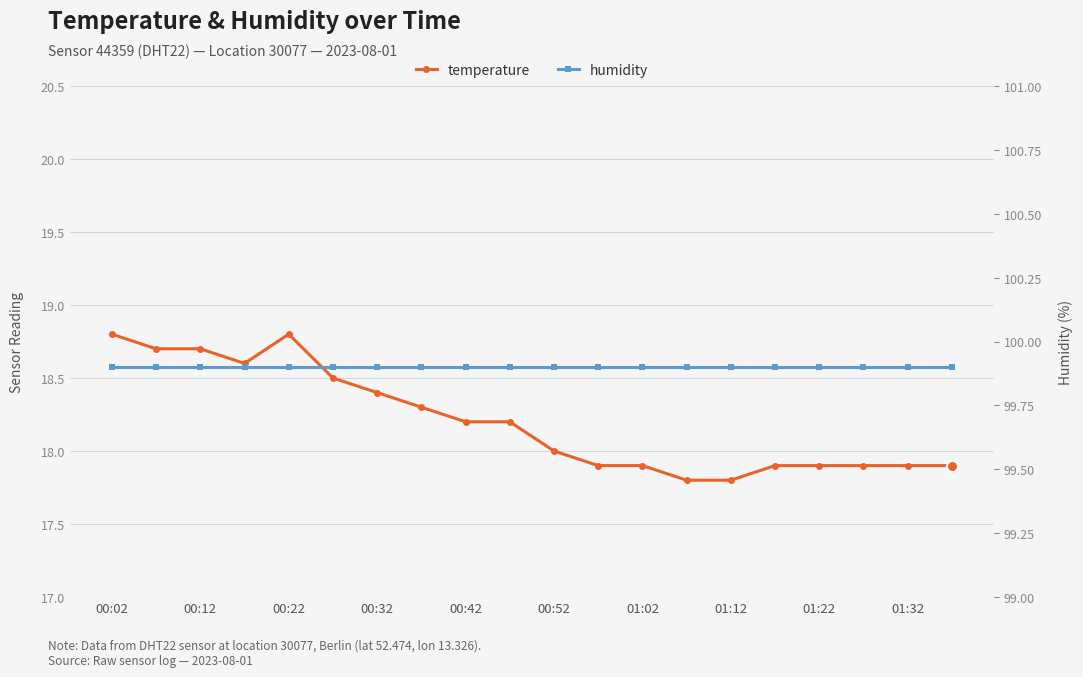

Which series has the largest total across all categories?

humidity